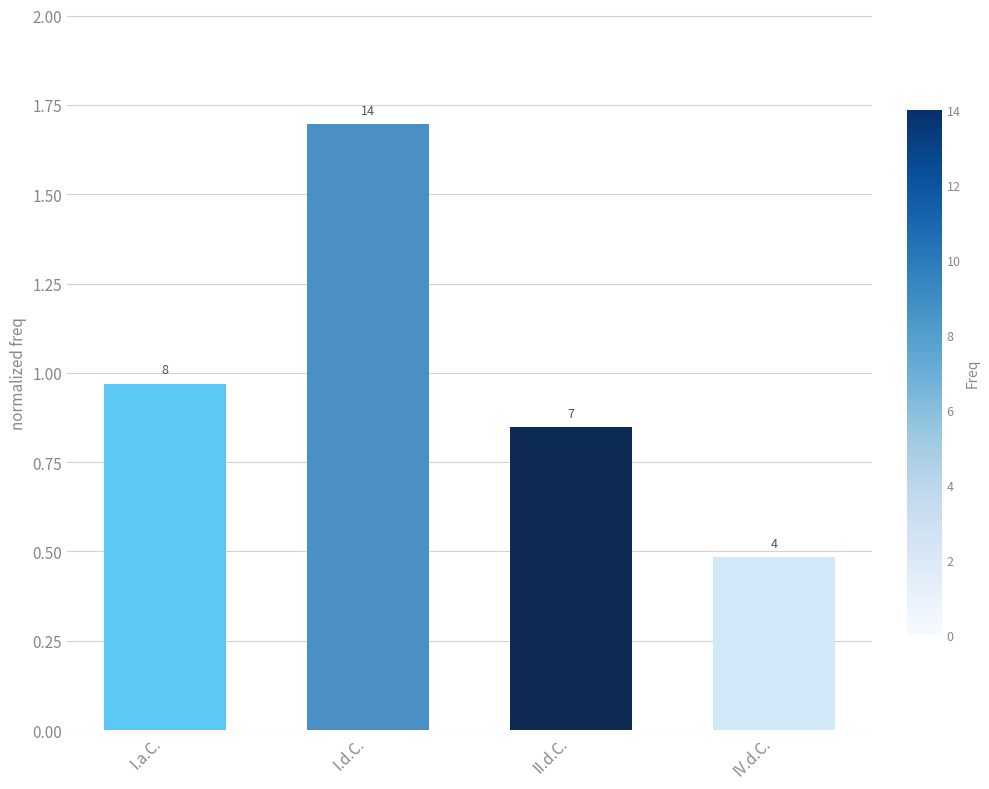

Reading left to right, what are all the values shown in this chart?

I.a.C.=1.0	I.d.C.=1.7	II.d.C.=0.8	IV.d.C.=0.5